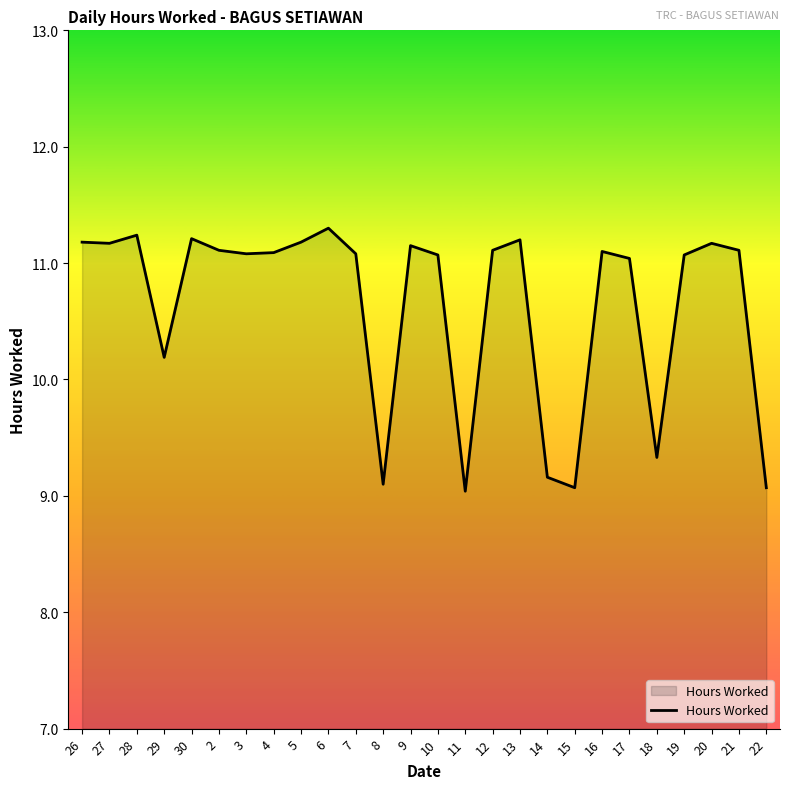

True or false: the data has more than 1 interior local peaks.

True